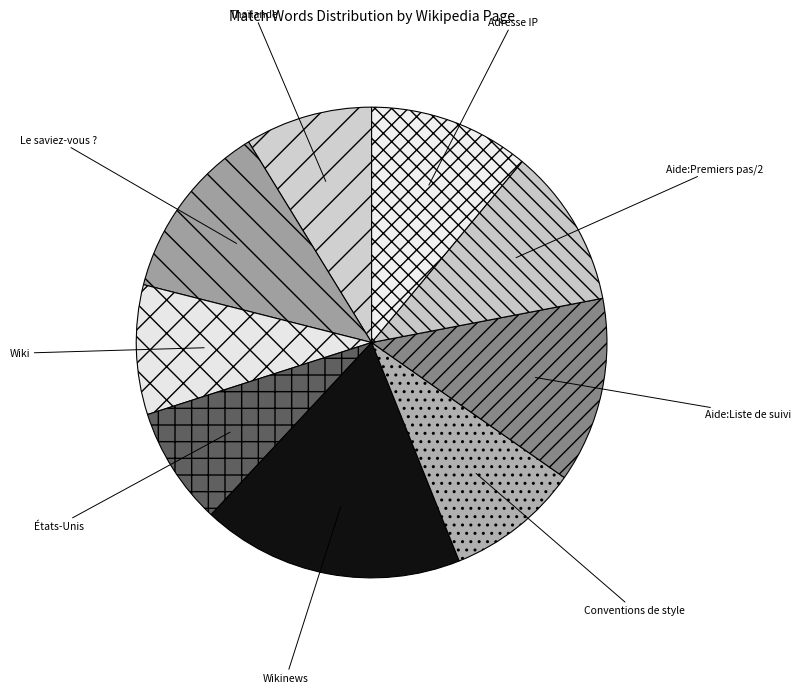

Is there any slice that represents more than half of the pie?

No